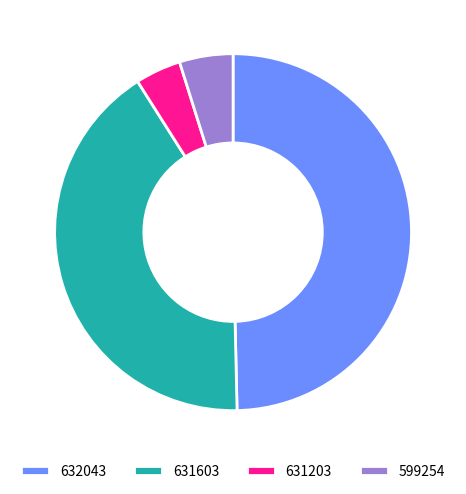

Is 599254 the majority of the pie?

No